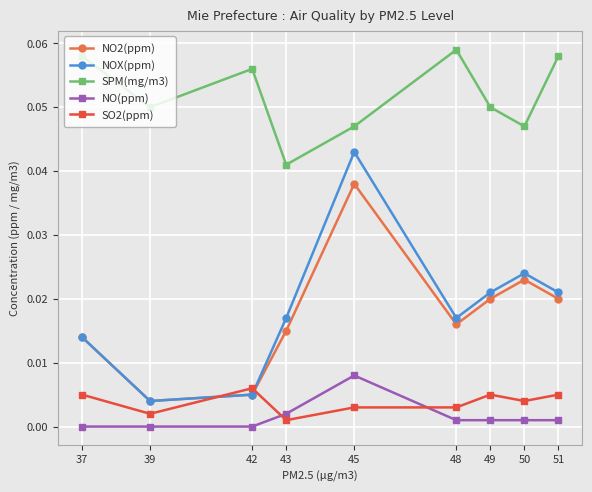

How many interior local valleys does the SPM(mg/m3) series have?

3